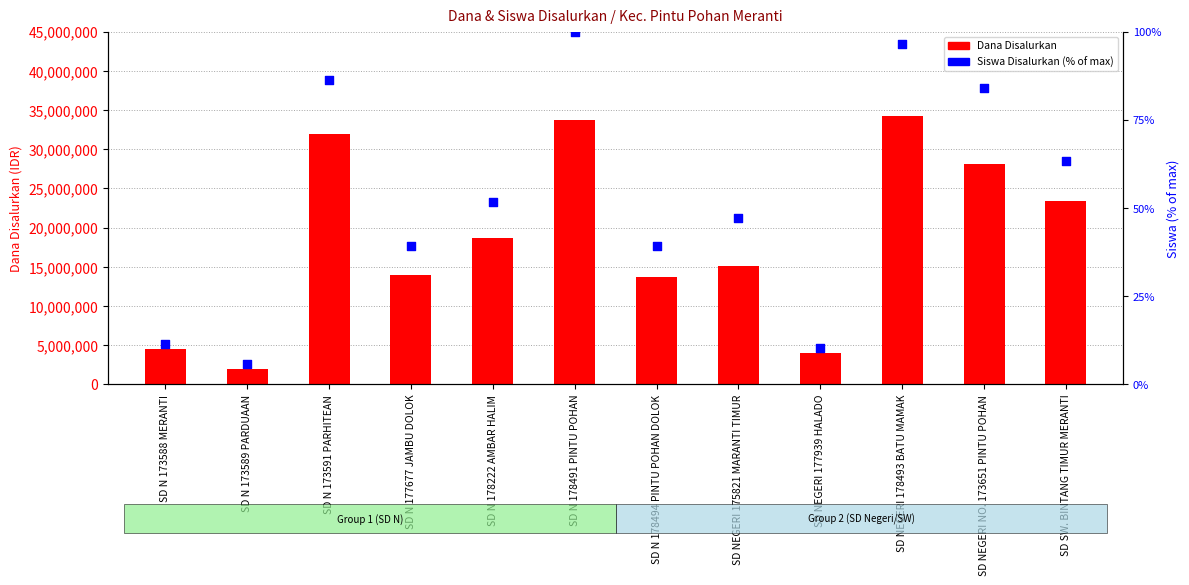

What is the total value across all series at SD N 178491 PINTU POHAN?

33750100.0